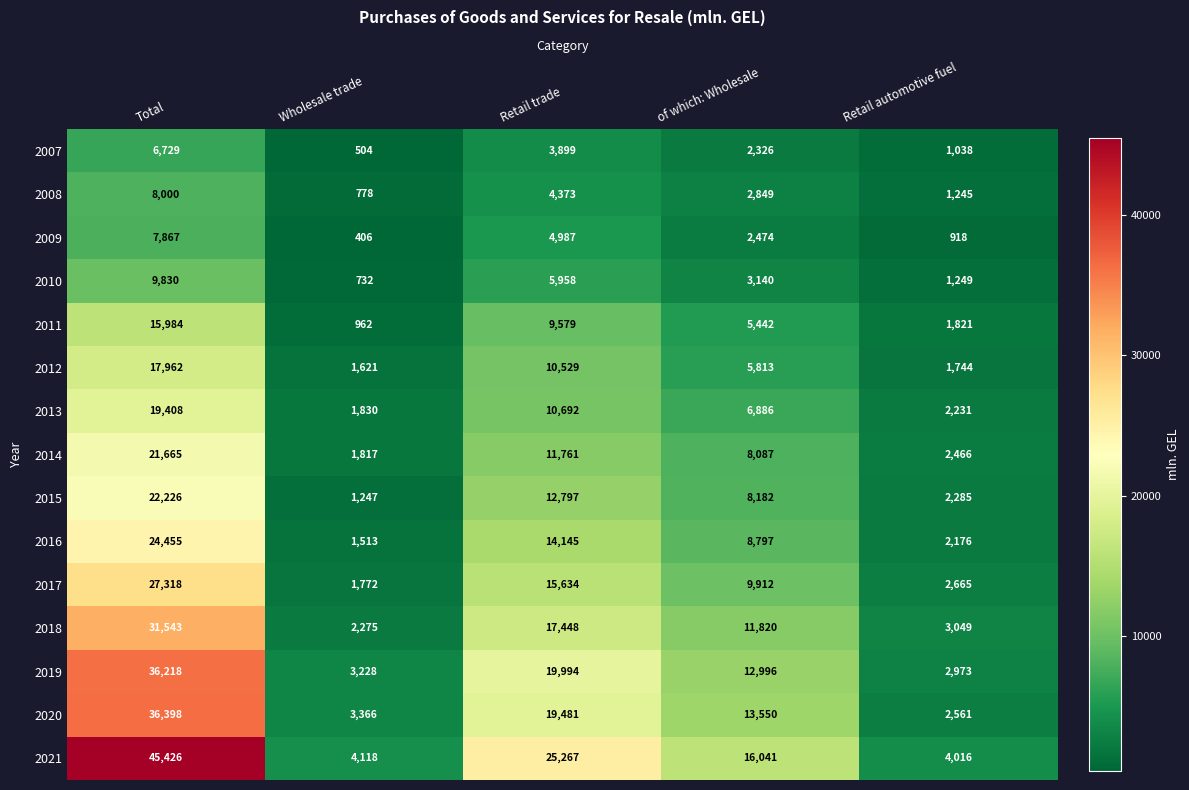

What is the approximate value of 2019 at Retail trade?

19994